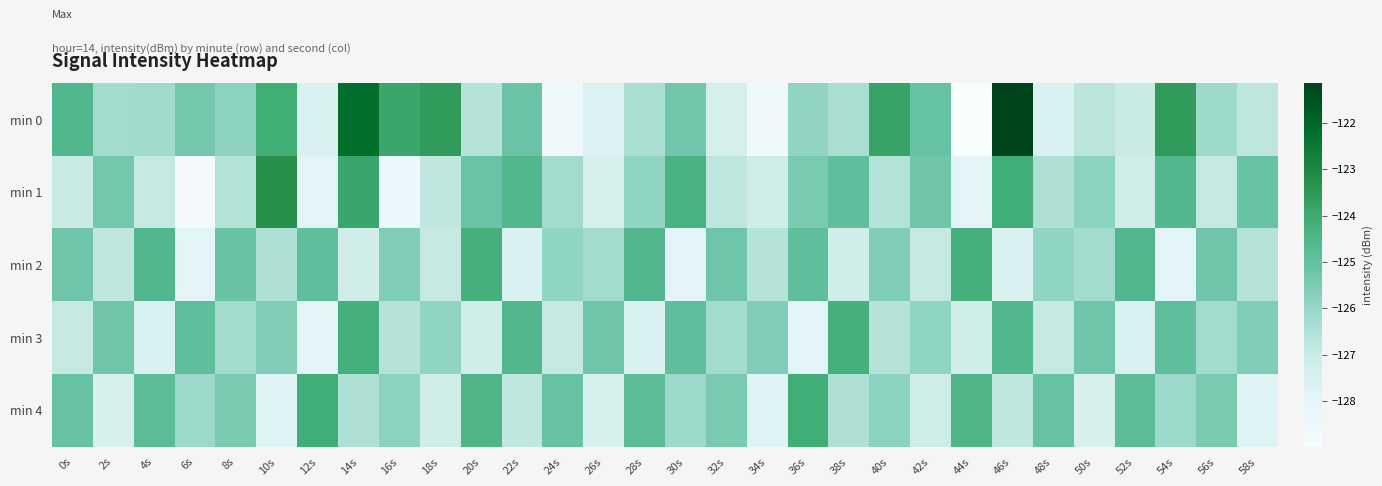

Which series has the largest range (max minus min)?

min 0